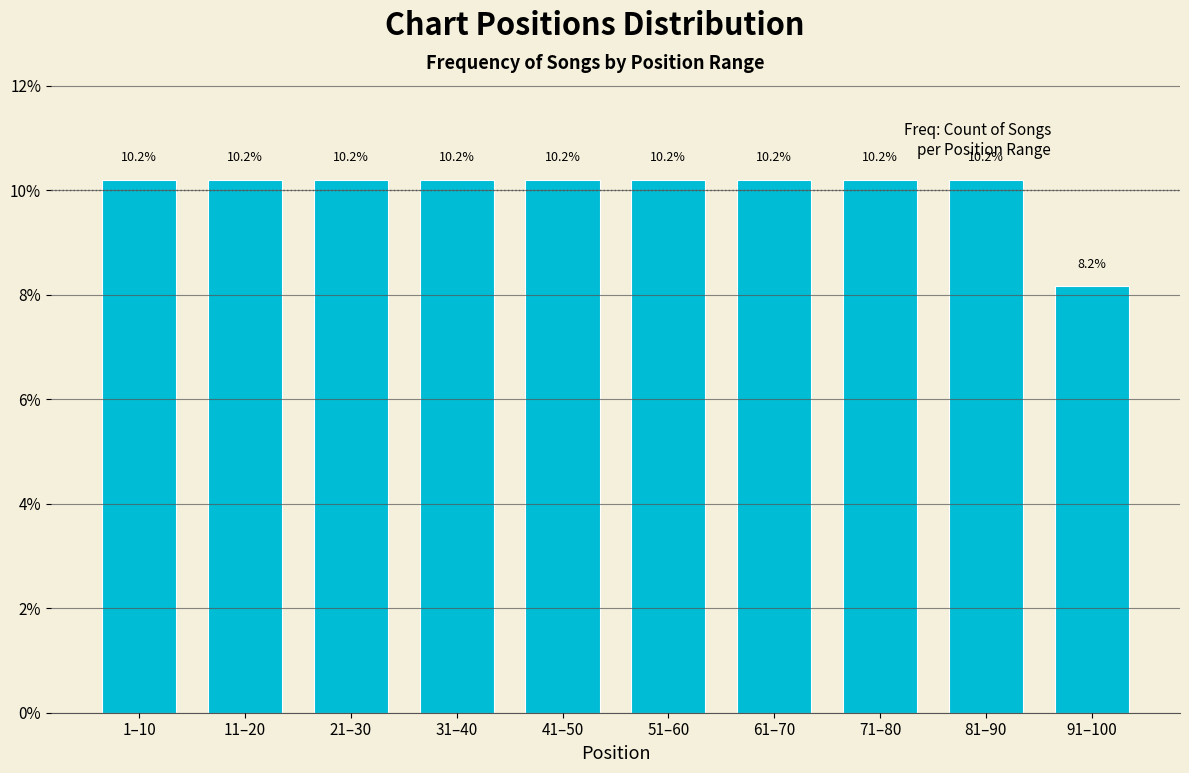

Reading left to right, extract all data points from this chart.

1–10=10.2	11–20=10.2	21–30=10.2	31–40=10.2	41–50=10.2	51–60=10.2	61–70=10.2	71–80=10.2	81–90=10.2	91–100=8.2